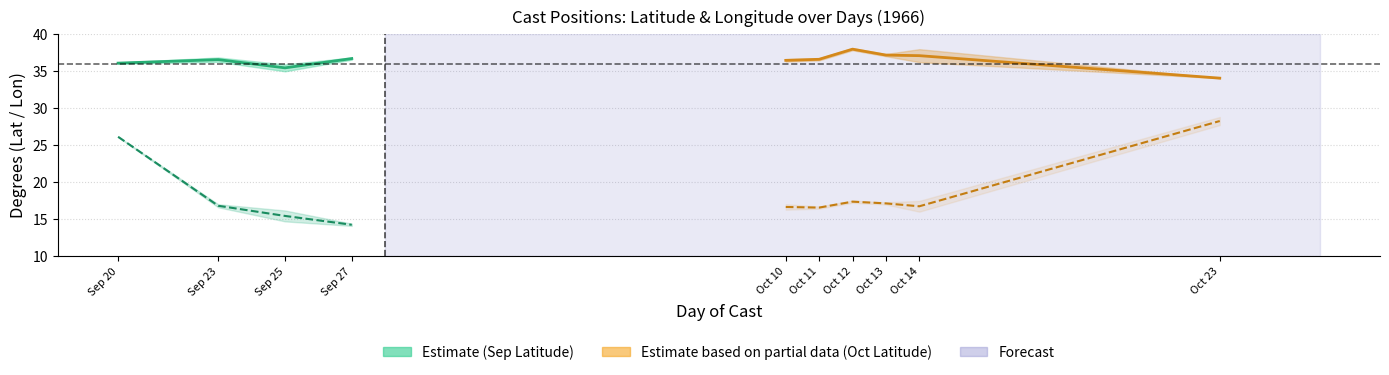

Rank the series by their maximum value, from lowest to highest.

longitude, latitude